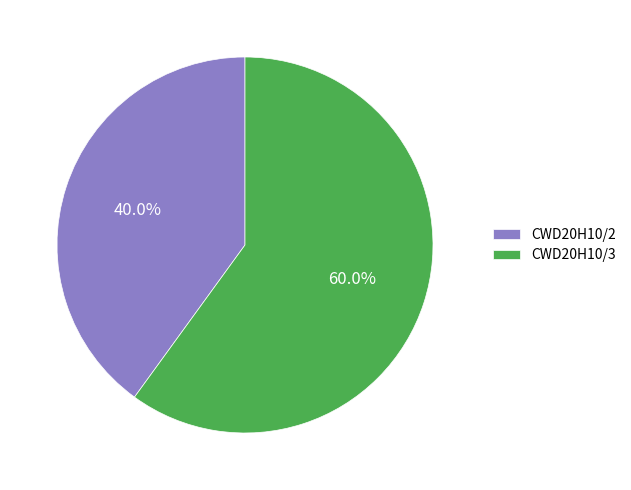

Approximately how many times larger is the value at CWD20H10/3 compared to CWD20H10/2?

1.5